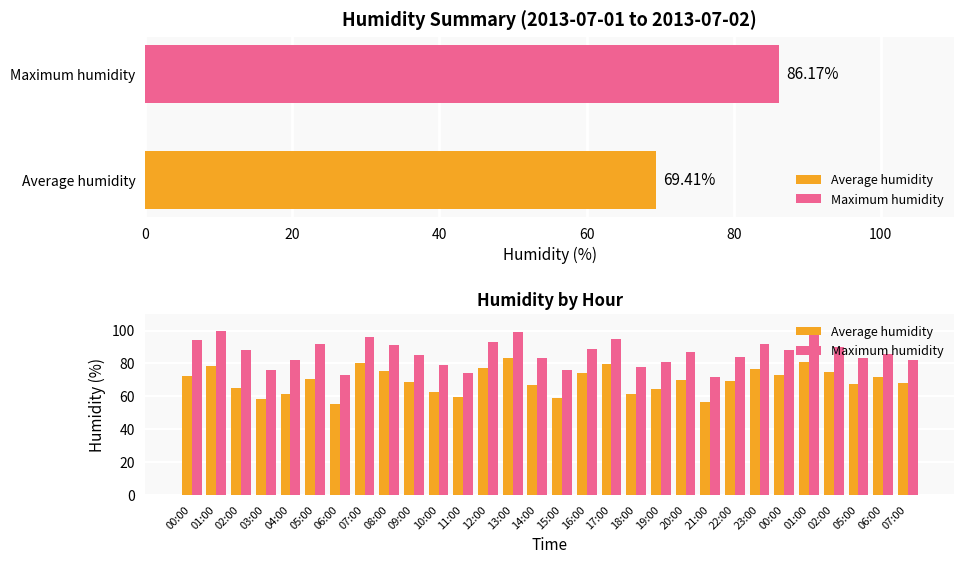

Reading left to right, transcribe all the data shown in this chart.

Average humidity: 72.5	78.3	65.1	58.4	61.2	70.8	55.3	80.1	75.6	68.9	62.4	59.7	77.2	83.5	66.8	58.9	74.3	79.6	61.5	64.2	70.1	56.8	69.4	76.3	72.8	80.9	74.5	67.3	71.6	68.2
Maximum humidity: 94.0	100.0	88.0	76.0	82.0	92.0	73.0	96.0	91.0	85.0	79.0	74.0	93.0	99.0	83.0	76.0	89.0	95.0	78.0	81.0	87.0	72.0	84.0	92.0	88.0	97.0	90.0	83.0	86.0	82.0